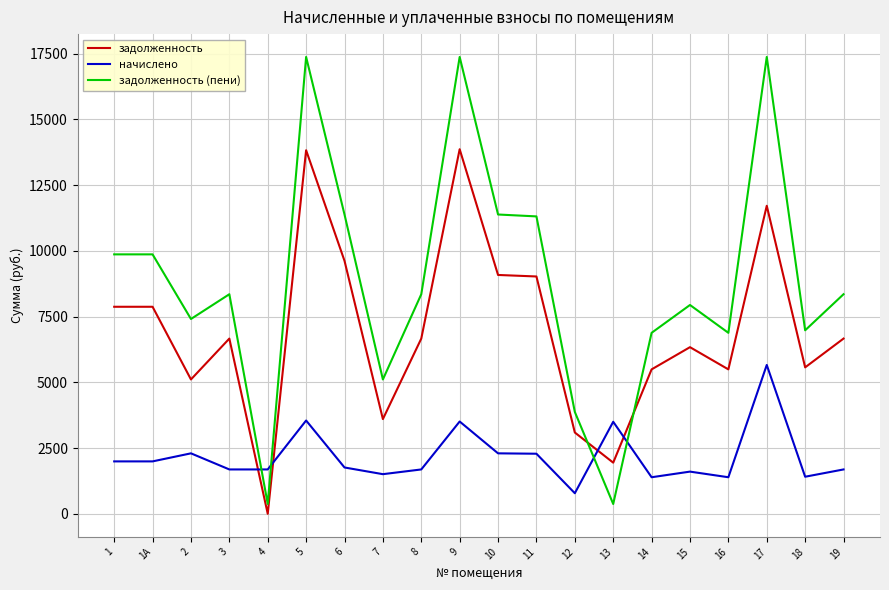

At how many categories does at least one series exceed 13154?

3